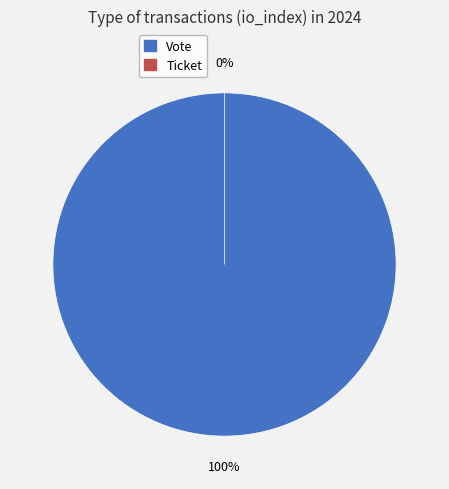

How many segments does this pie chart have?

2